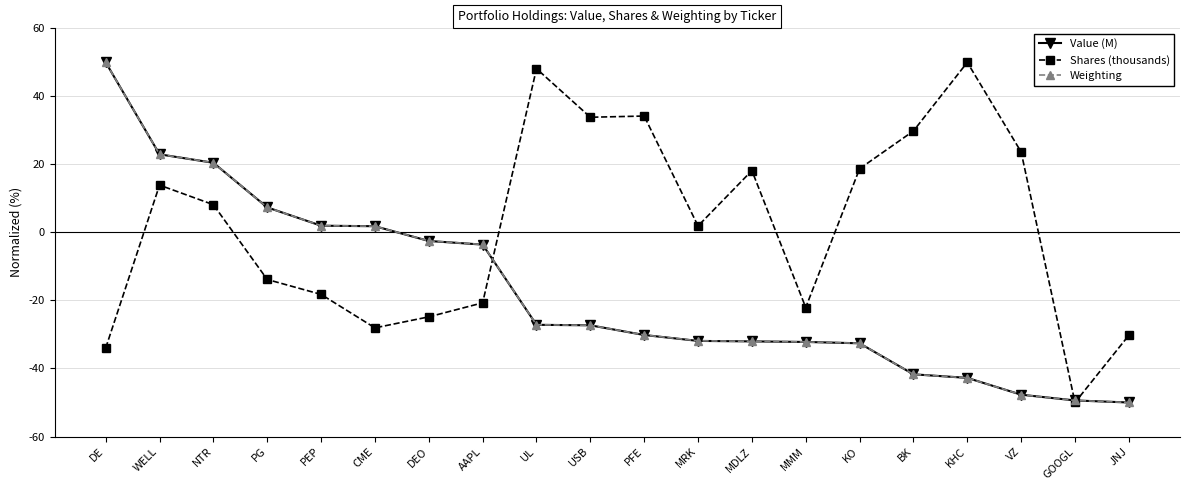

What is the smallest value displayed?

-50.0